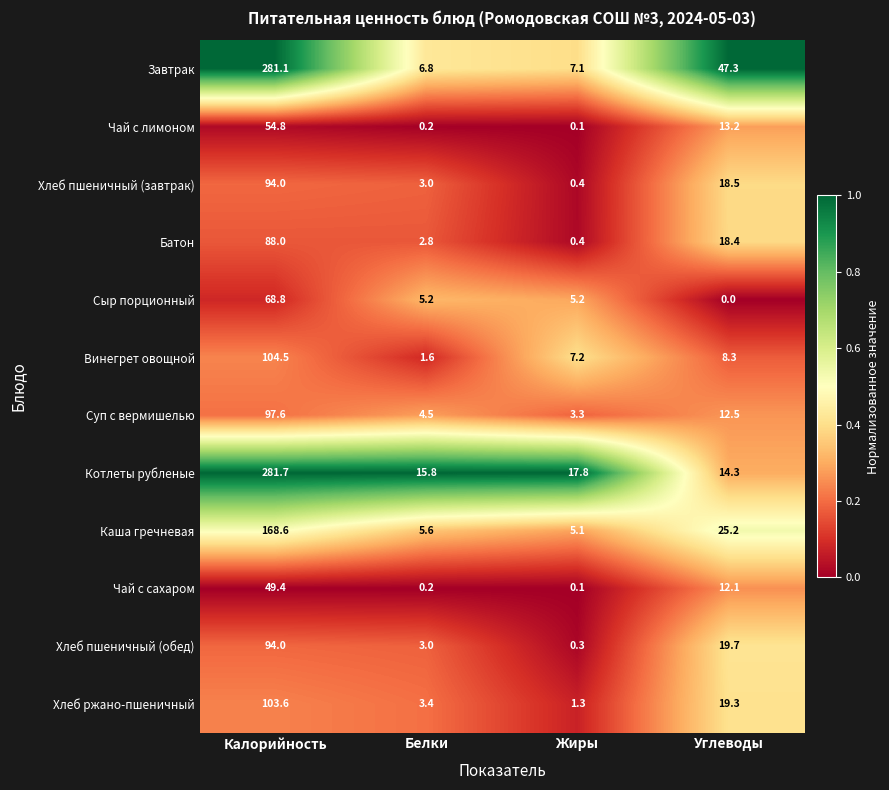

At how many categories does at least one series exceed 0?

4